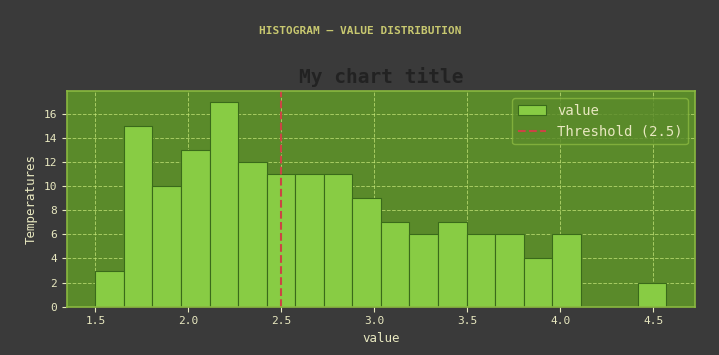

Around what value on the x-axis is the tallest bar? Give the approximate position of its centre, as read against the axis.

2.20